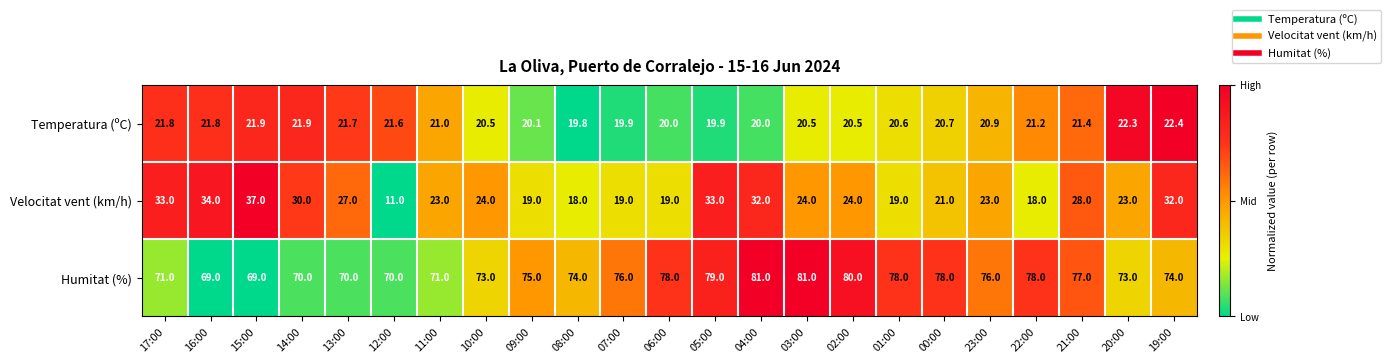

What is the lowest value of the Velocitat vent (km/h) series?

11.0